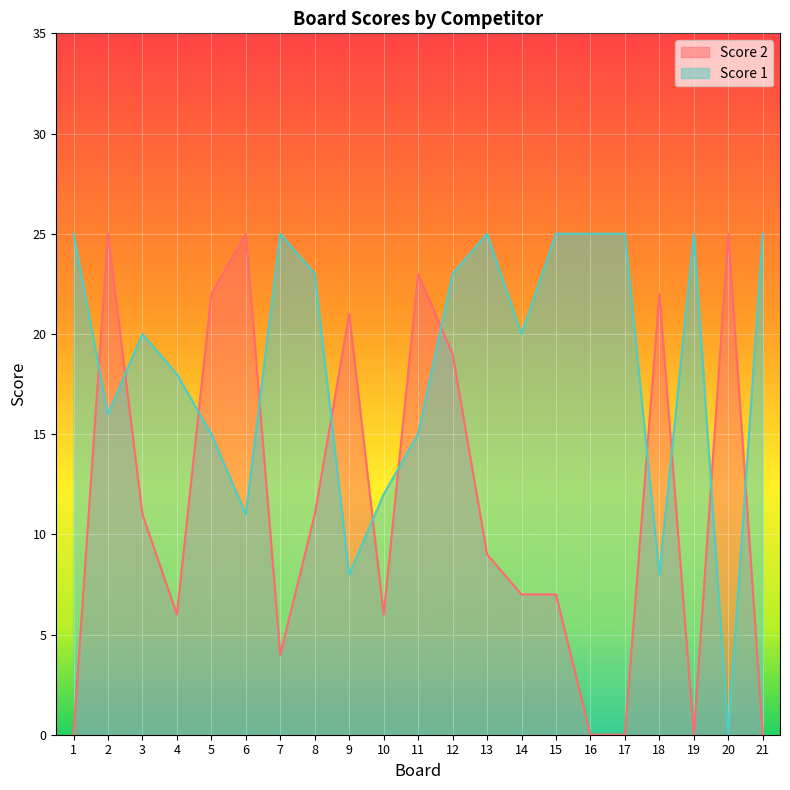

At which label does Score 1 reach its minimum?

20